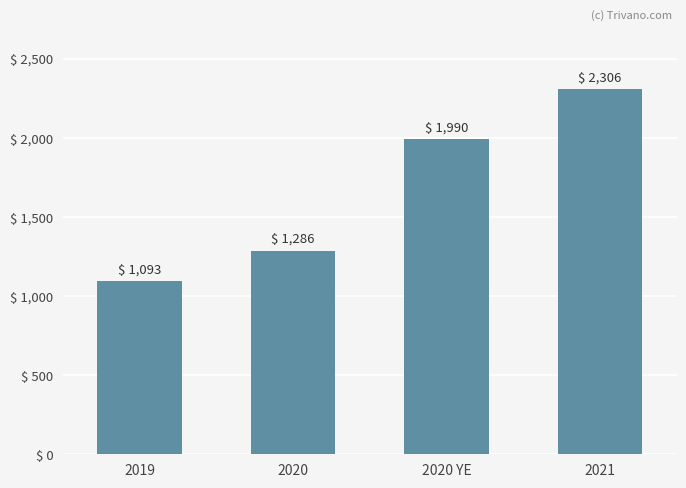

Does the chart contain stacked bars?

No